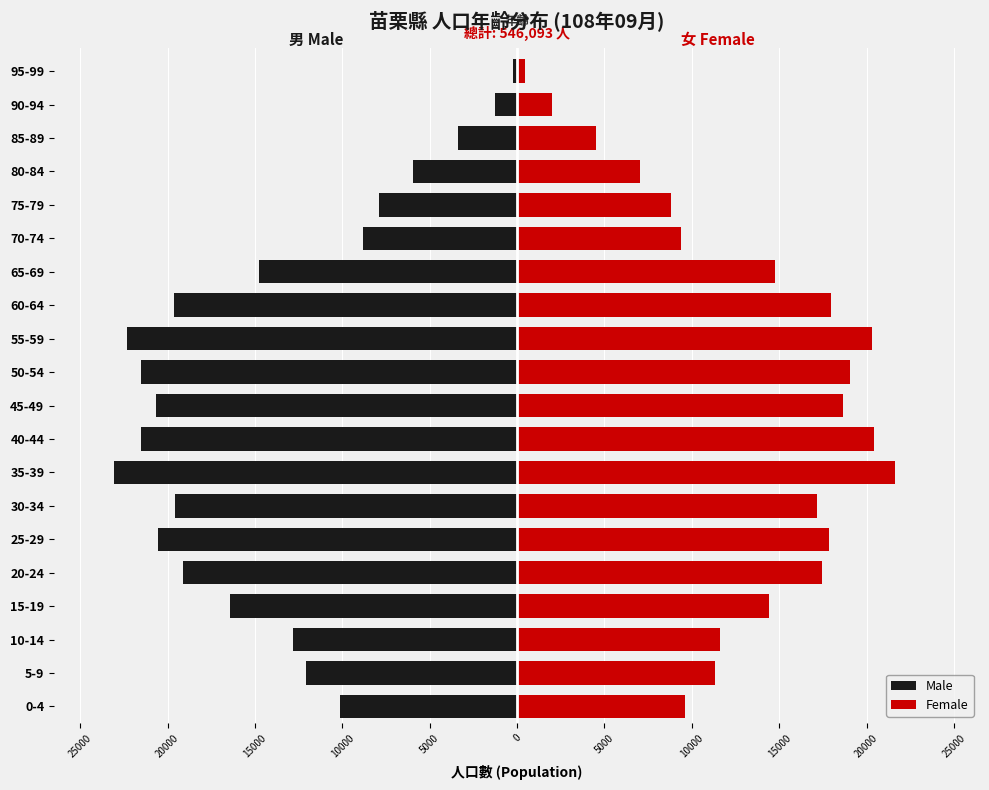

What is the difference between the second highest and second lowest values in the Male series?

21015